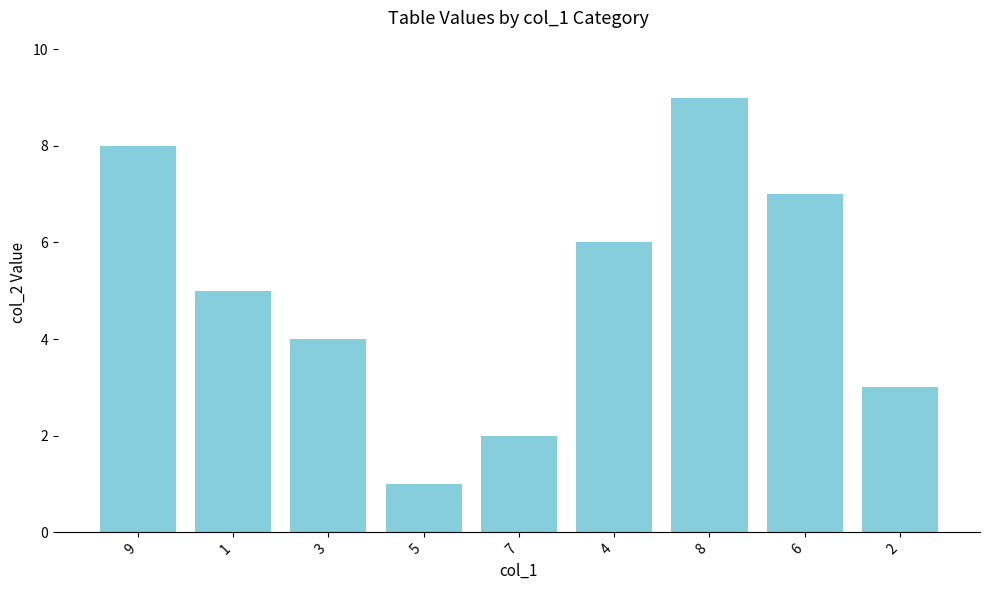

What is the approximate value at 3?

4